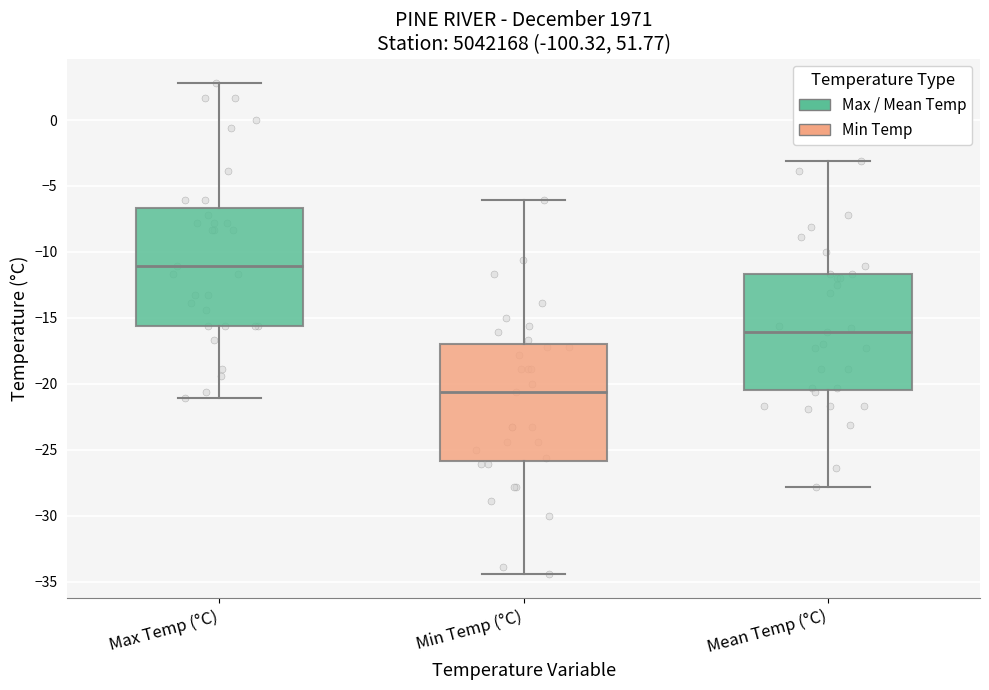

Reading left to right, transcribe this box plot: for each box, give where its median line is, the range the box spans, and where its two whiskers end, as read against the y-axis. The values are not printed on the chart, so give them approximately, as read against the axis.

Max Temp (°C): median -11.0, box -15.5 to -6.5, whiskers -21.0 to 3.0
Min Temp (°C): median -20.5, box -26.0 to -17.0, whiskers -34.5 to -6.0
Mean Temp (°C): median -16.0, box -20.5 to -11.5, whiskers -28.0 to -3.0